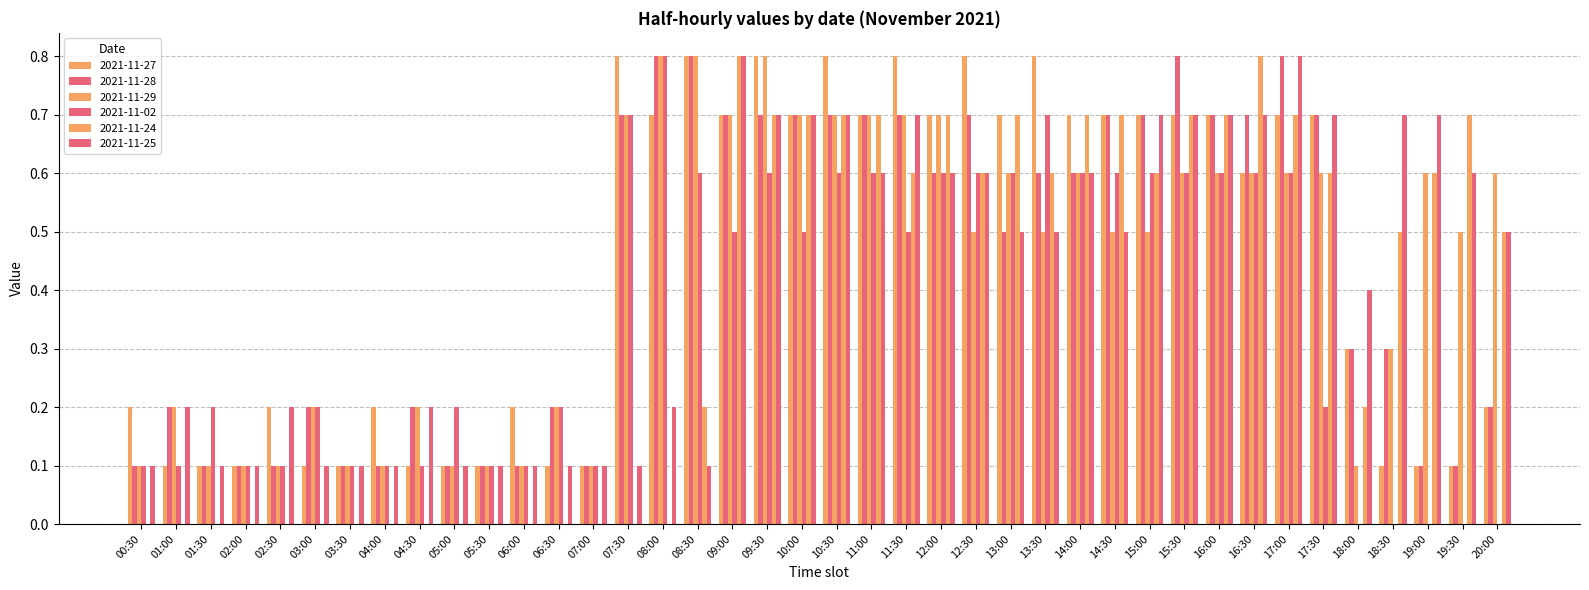

How many series are shown in this chart?

6